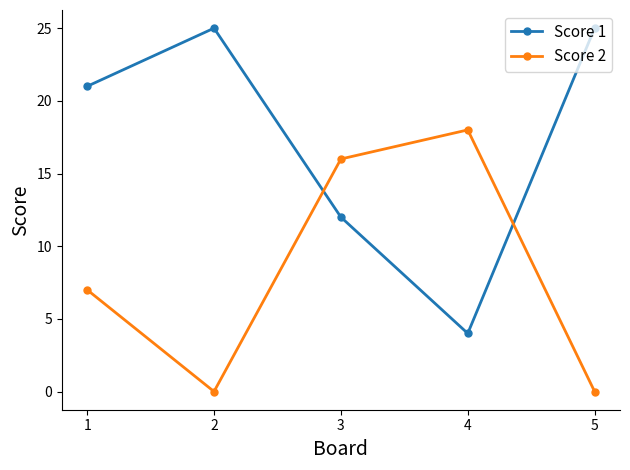

What is the sum of all Score 1 values?

87